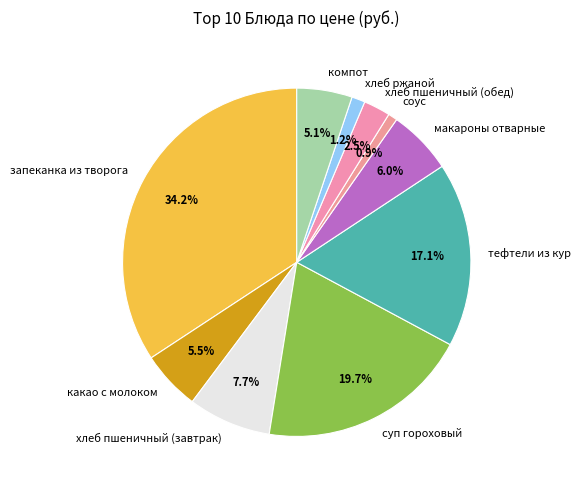

Does any single category account for the majority?

No